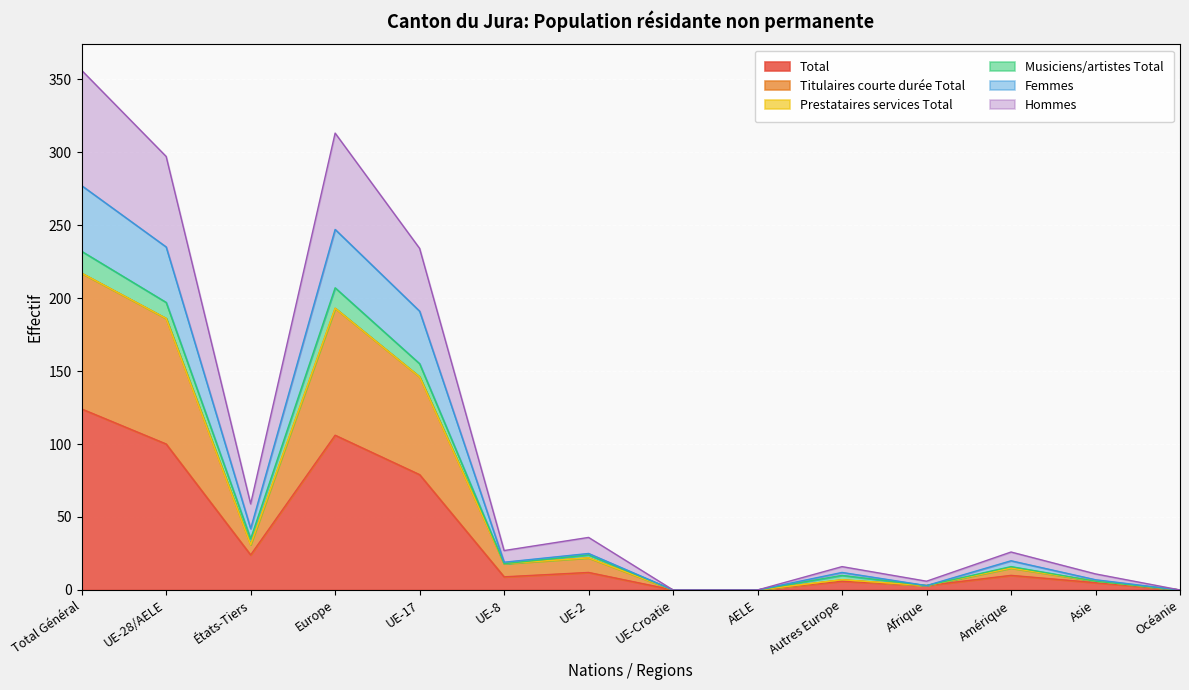

The value of Total at Europe is 106. True or false?

True